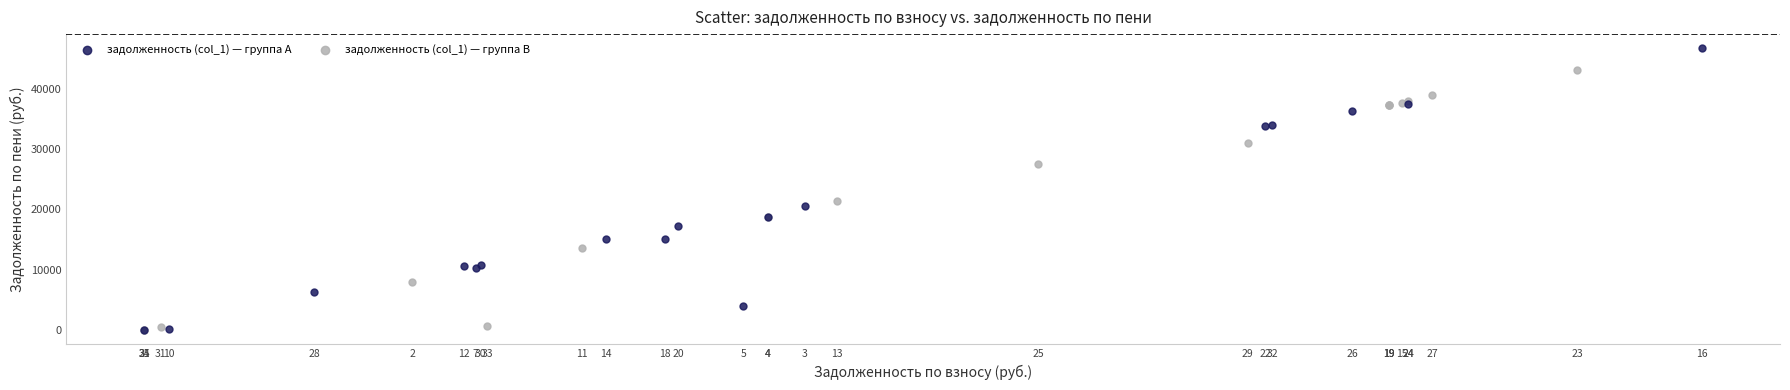

Which series contains the highest Y value?

задолженность (col_1) — группа A